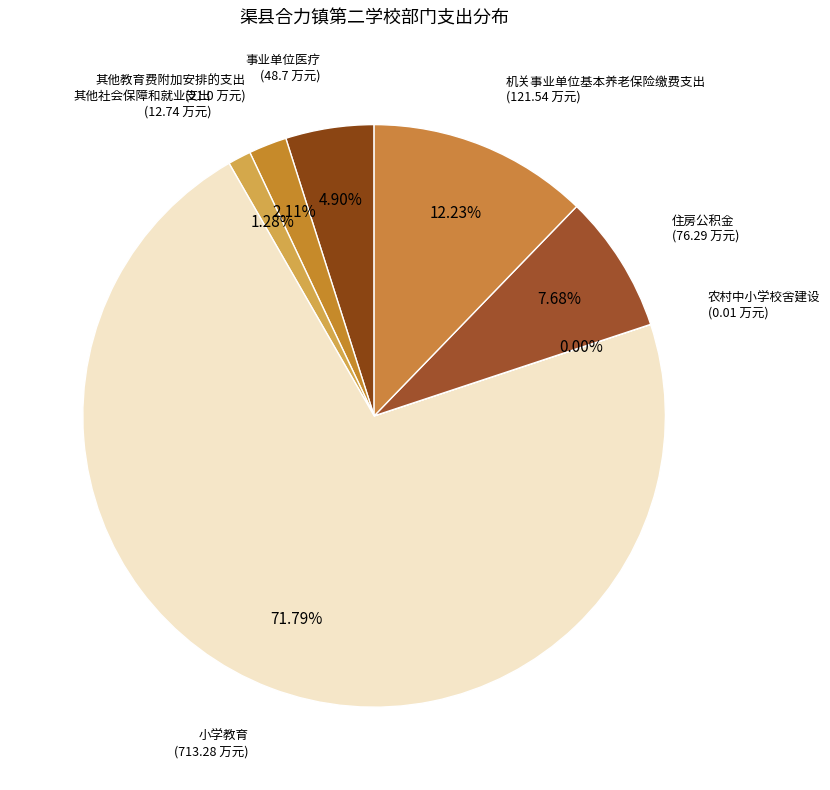

Which category accounts for the majority?

小学教育